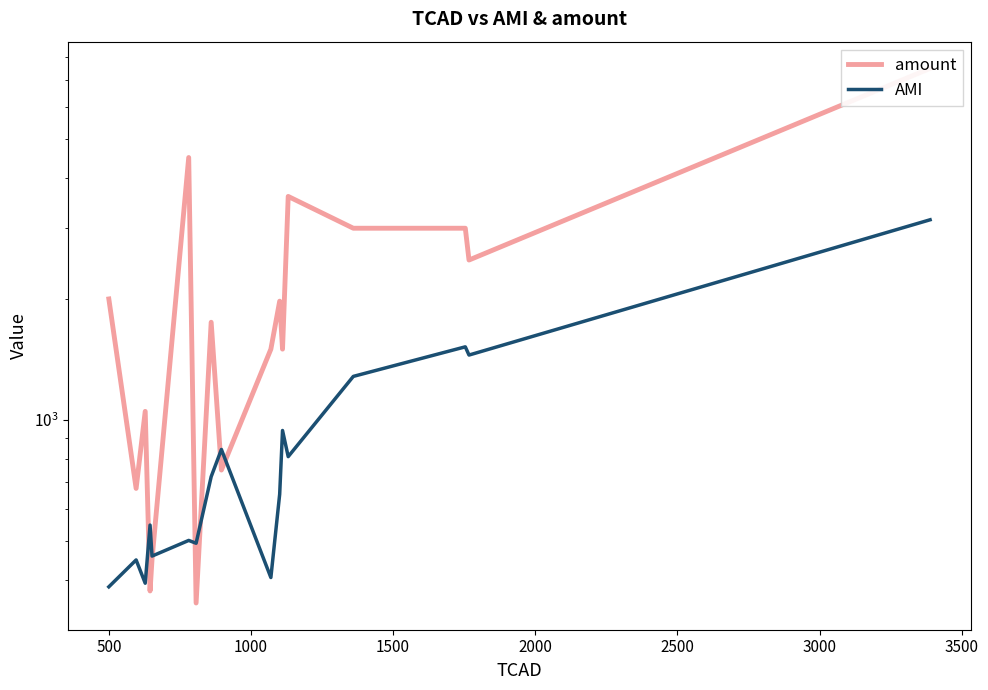

What are all the series names shown in the legend?

amount, AMI